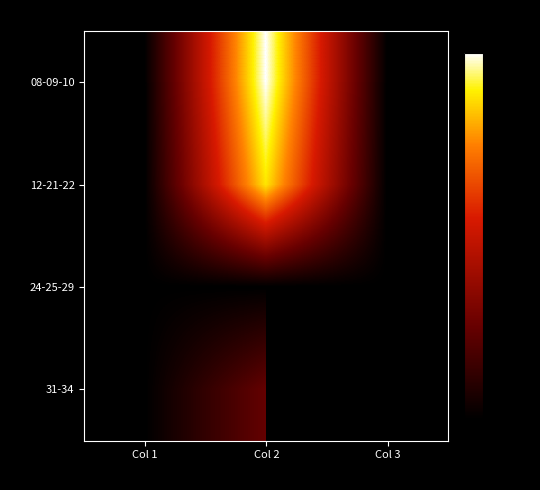

The 24-25-29 series shows -20.0 at Col 2. True or false?

True